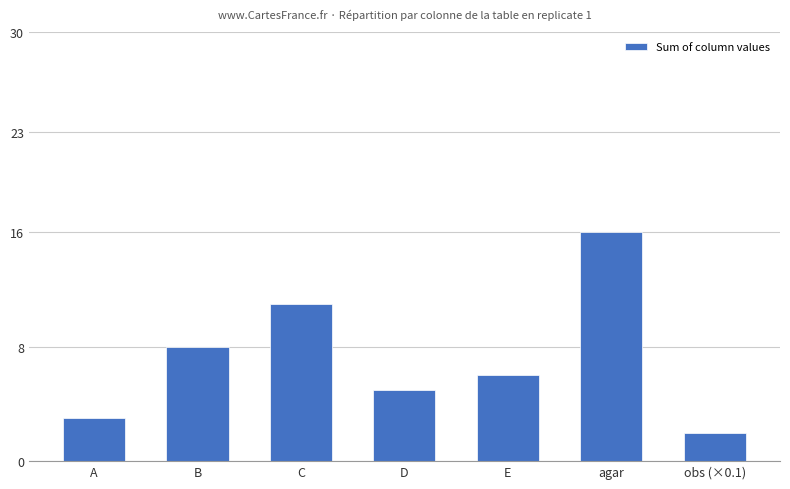

What is the minimum value shown in the chart?

2